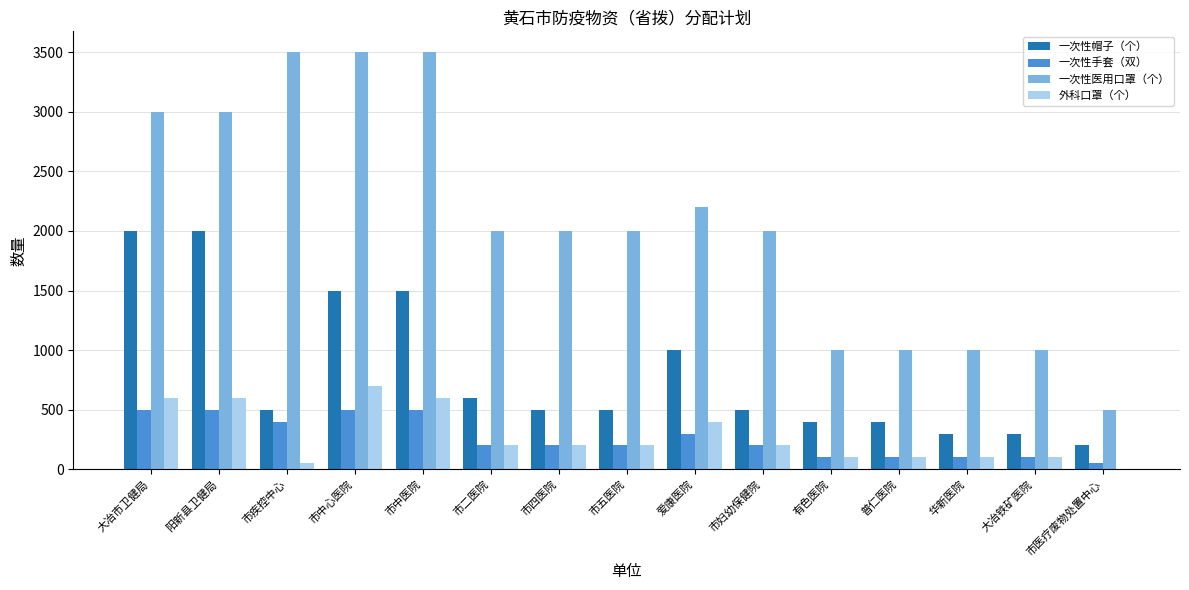

What is the maximum value shown in the chart?

3500